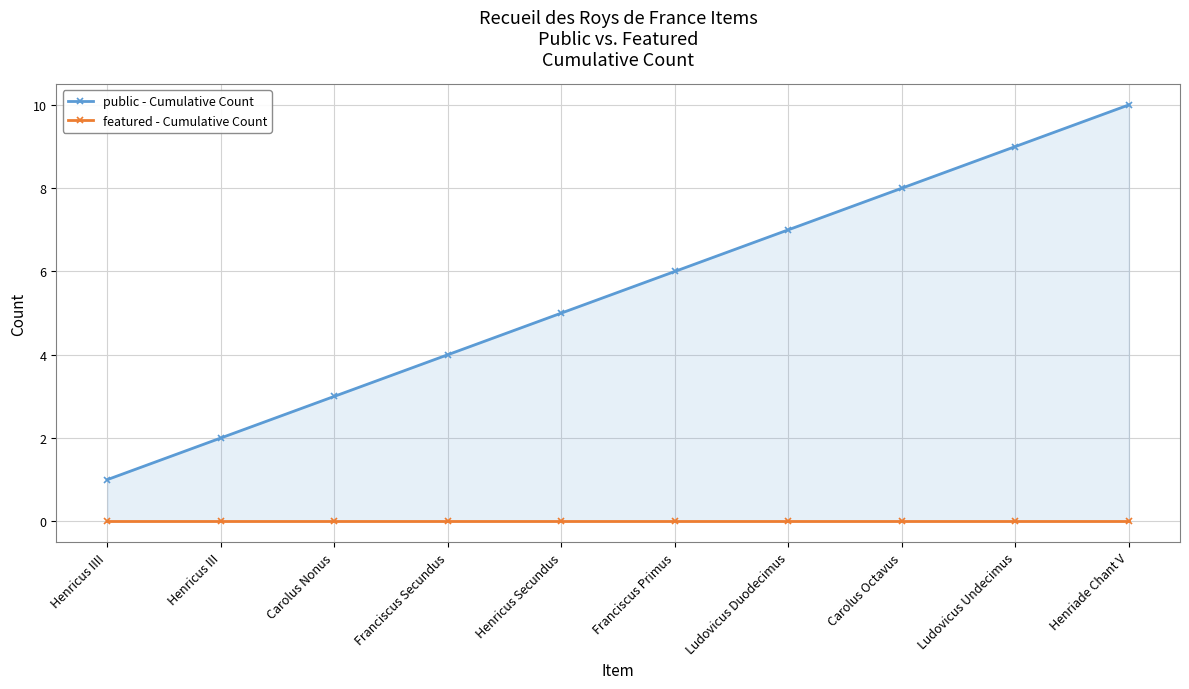

How many lines are shown in the chart?

2